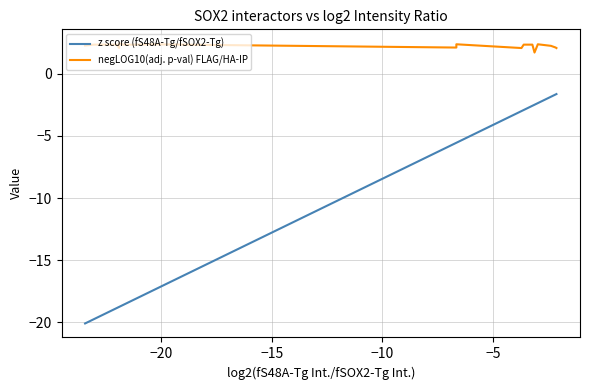

List the series in order of their overall mean, highest first.

negLOG10(adj. p-val) FLAG/HA-IP, z score (fS48A-Tg/fSOX2-Tg)